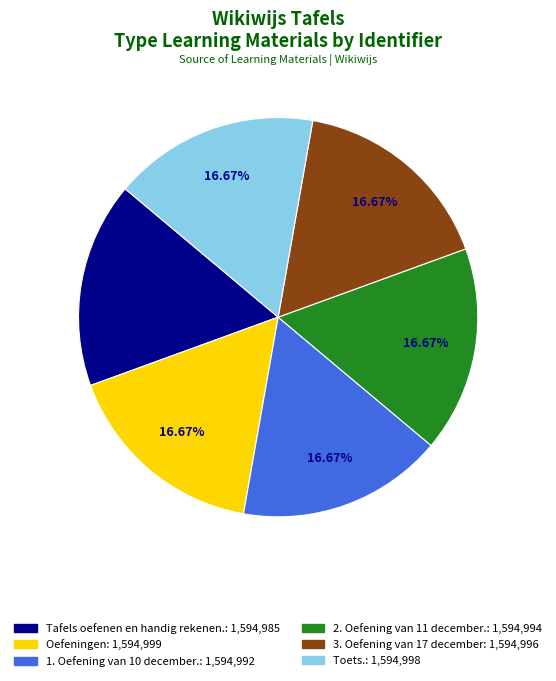

The Toets. slice represents 17% of the pie. True or false?

True